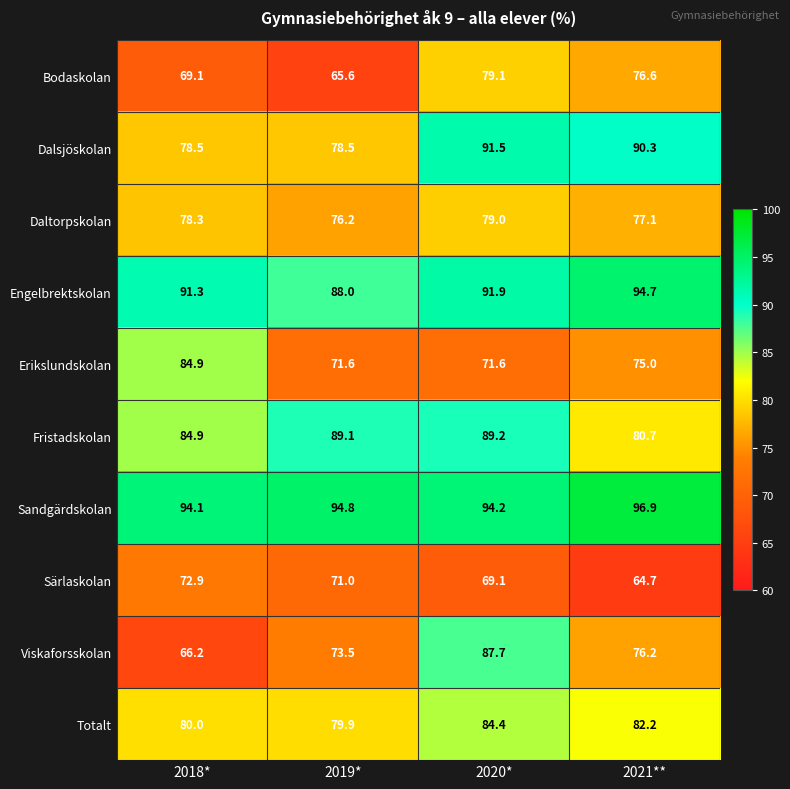

The Erikslundskolan series shows 112.2 at 2020*. True or false?

False